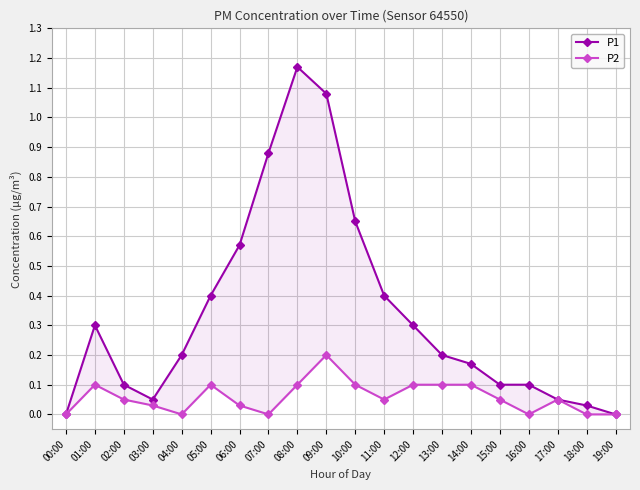

What is the label of the 11th point from the right?

09:00